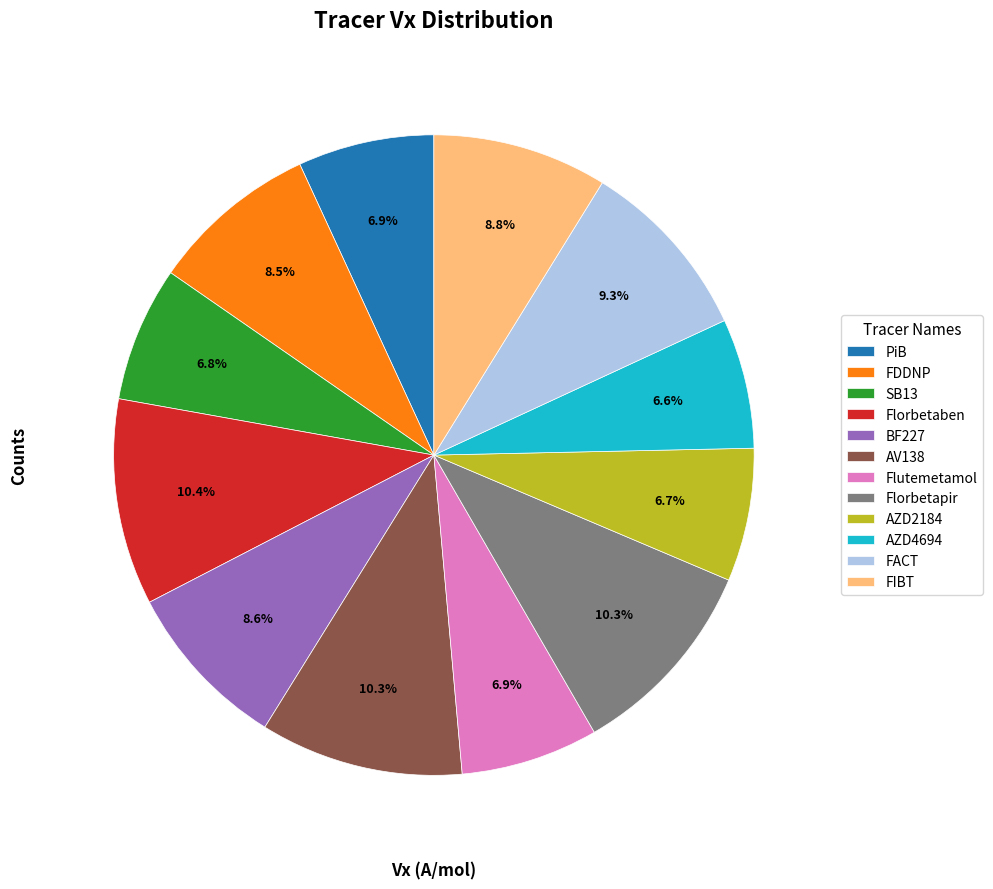

What is the ratio of the value at SB13 to the value at BF227?

0.8